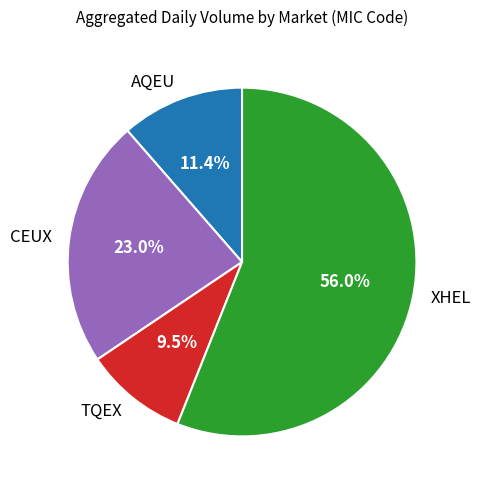

Is there a majority slice in this chart?

Yes